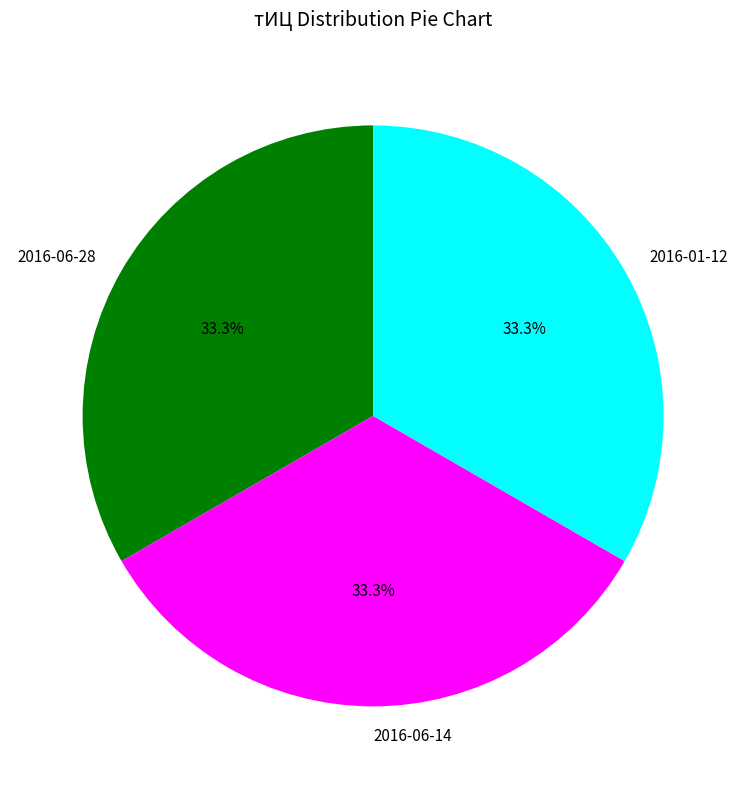

How many segments does this pie chart have?

3